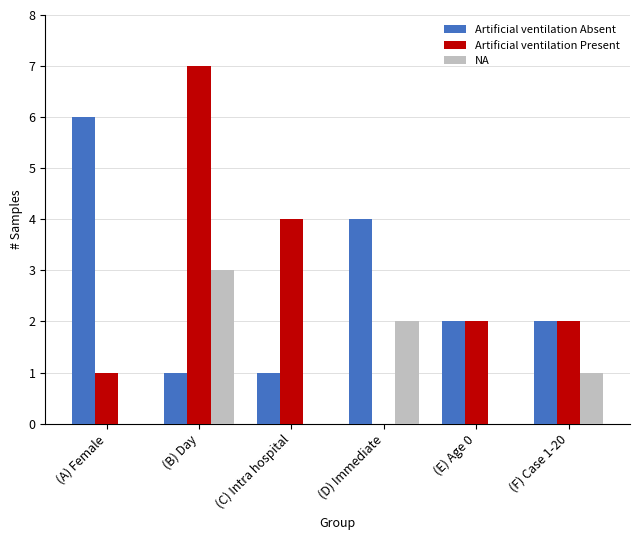

What is the greatest value displayed?

7